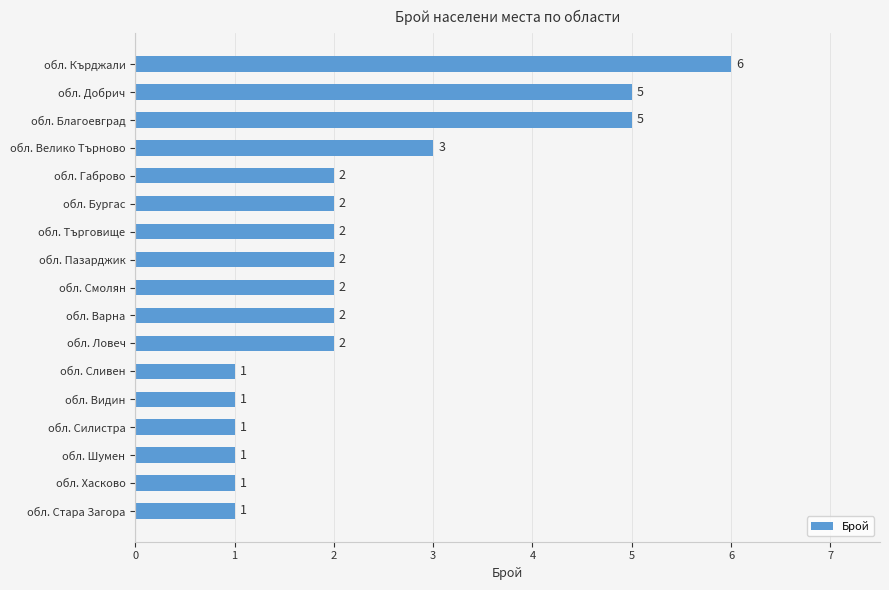

What is the change in value from обл. Велико Търново to обл. Кърджали?

+3